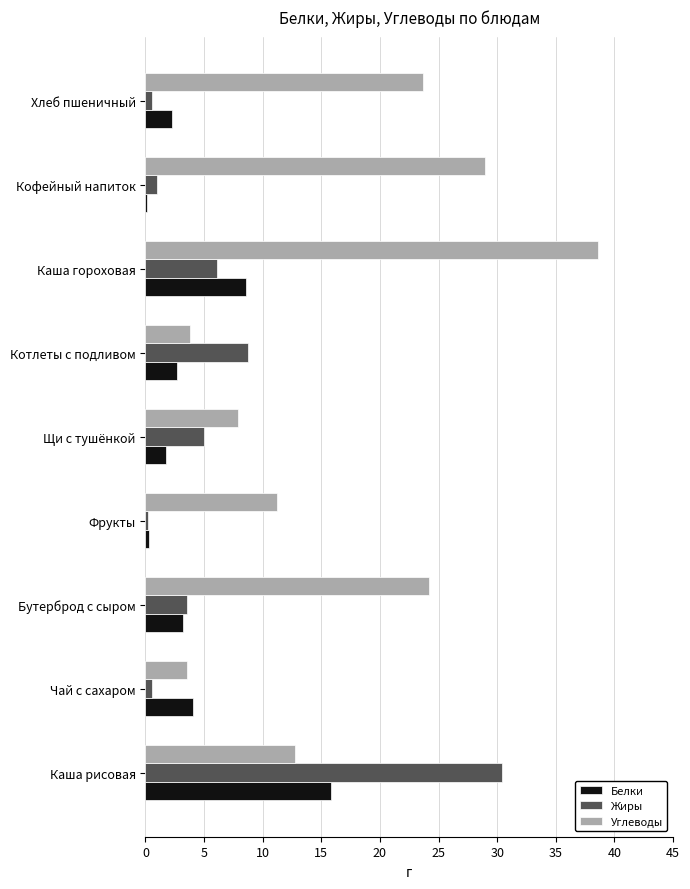

The Углеводы series shows 3.5 at Чай с сахаром. True or false?

True